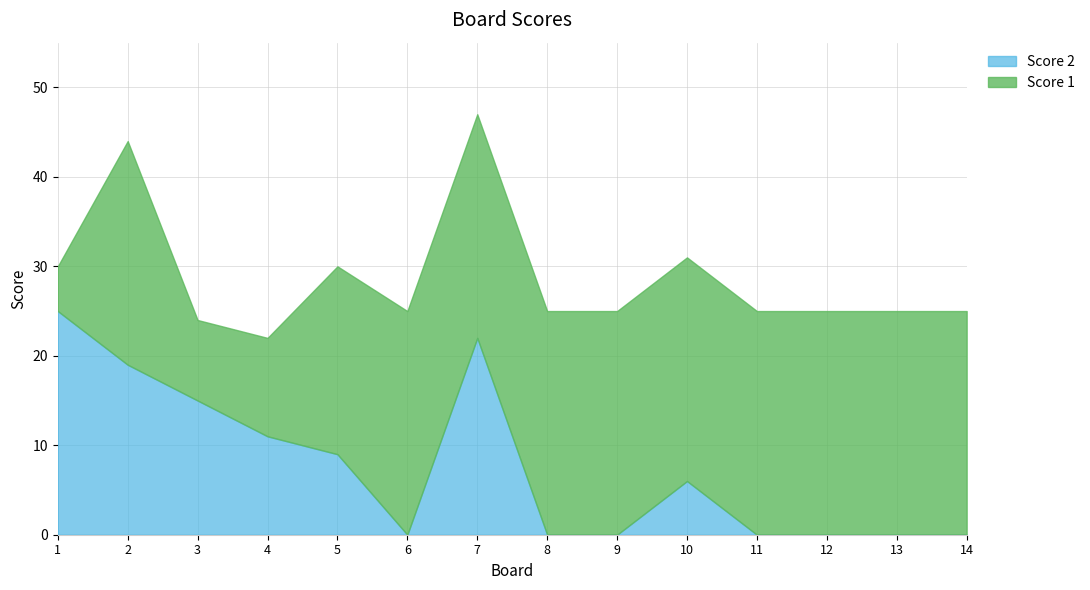

How many values in the Score 2 series exceed 6?

6